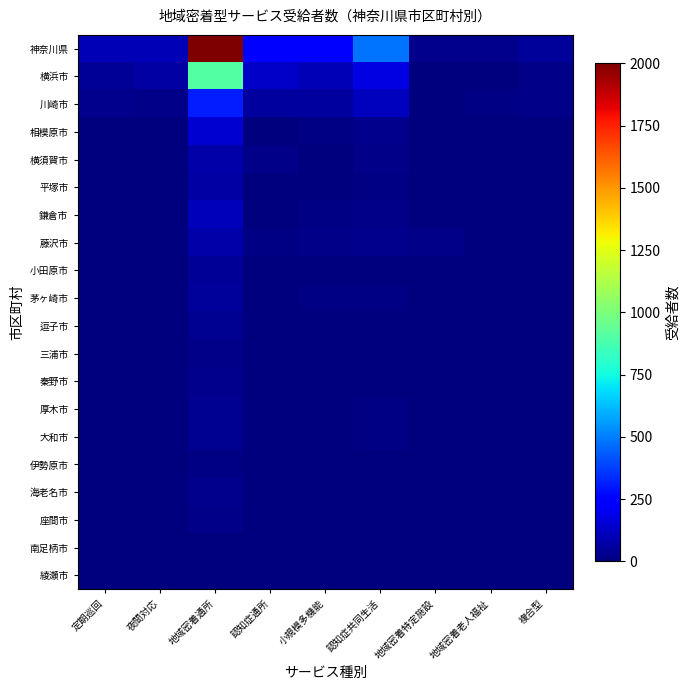

Reading left to right, transcribe all the data shown in this chart.

神奈川県: 定期巡回=99	夜間対応=96	地域密着通所=2003	認知症通所=241	小規模多機能=255	認知症共同生活=481	地域密着特定施設=30	地域密着老人福祉=29	複合型=54
横浜市: 定期巡回=46	夜間対応=69	地域密着通所=903	認知症通所=128	小規模多機能=98	認知症共同生活=175	地域密着特定施設=0	地域密着老人福祉=2	複合型=16
川崎市: 定期巡回=28	夜間対応=16	地域密着通所=306	認知症通所=58	小規模多機能=57	認知症共同生活=111	地域密着特定施設=0	地域密着老人福祉=8	複合型=20
相模原市: 定期巡回=4	夜間対応=2	地域密着通所=144	認知症通所=5	小規模多機能=15	認知症共同生活=31	地域密着特定施設=0	地域密着老人福祉=4	複合型=1
横須賀市: 定期巡回=1	夜間対応=0	地域密着通所=71	認知症通所=18	小規模多機能=3	認知症共同生活=21	地域密着特定施設=0	地域密着老人福祉=0	複合型=1
平塚市: 定期巡回=2	夜間対応=0	地域密着通所=66	認知症通所=0	小規模多機能=5	認知症共同生活=13	地域密着特定施設=1	地域密着老人福祉=1	複合型=1
鎌倉市: 定期巡回=3	夜間対応=0	地域密着通所=104	認知症通所=2	小規模多機能=11	認知症共同生活=16	地域密着特定施設=3	地域密着老人福祉=0	複合型=5
藤沢市: 定期巡回=2	夜間対応=2	地域密着通所=72	認知症通所=10	小規模多機能=21	認知症共同生活=31	地域密着特定施設=20	地域密着老人福祉=5	複合型=4
小田原市: 定期巡回=2	夜間対応=4	地域密着通所=44	認知症通所=4	小規模多機能=4	認知症共同生活=5	地域密着特定施設=0	地域密着老人福祉=0	複合型=2
茅ヶ崎市: 定期巡回=2	夜間対応=0	地域密着通所=52	認知症通所=0	小規模多機能=8	認知症共同生活=8	地域密着特定施設=3	地域密着老人福祉=0	複合型=1
逗子市: 定期巡回=0	夜間対応=0	地域密着通所=33	認知症通所=1	小規模多機能=3	認知症共同生活=3	地域密着特定施設=3	地域密着老人福祉=0	複合型=0
三浦市: 定期巡回=0	夜間対応=0	地域密着通所=18	認知症通所=0	小規模多機能=2	認知症共同生活=2	地域密着特定施設=0	地域密着老人福祉=0	複合型=0
秦野市: 定期巡回=1	夜間対応=1	地域密着通所=25	認知症通所=3	小規模多機能=1	認知症共同生活=6	地域密着特定施設=0	地域密着老人福祉=1	複合型=0
厚木市: 定期巡回=0	夜間対応=0	地域密着通所=32	認知症通所=1	小規模多機能=5	認知症共同生活=11	地域密着特定施設=0	地域密着老人福祉=3	複合型=0
大和市: 定期巡回=2	夜間対応=0	地域密着通所=34	認知症通所=3	小規模多機能=5	認知症共同生活=13	地域密着特定施設=0	地域密着老人福祉=1	複合型=2
伊勢原市: 定期巡回=0	夜間対応=2	地域密着通所=12	認知症通所=1	小規模多機能=6	認知症共同生活=6	地域密着特定施設=0	地域密着老人福祉=0	複合型=0
海老名市: 定期巡回=0	夜間対応=0	地域密着通所=26	認知症通所=2	小規模多機能=1	認知症共同生活=3	地域密着特定施設=0	地域密着老人福祉=0	複合型=0
座間市: 定期巡回=0	夜間対応=0	地域密着通所=17	認知症通所=0	小規模多機能=3	認知症共同生活=4	地域密着特定施設=0	地域密着老人福祉=0	複合型=0
南足柄市: 定期巡回=2	夜間対応=0	地域密着通所=5	認知症通所=1	小規模多機能=0	認知症共同生活=2	地域密着特定施設=0	地域密着老人福祉=2	複合型=0
綾瀬市: 定期巡回=0	夜間対応=0	地域密着通所=1	認知症通所=0	小規模多機能=0	認知症共同生活=1	地域密着特定施設=0	地域密着老人福祉=0	複合型=0